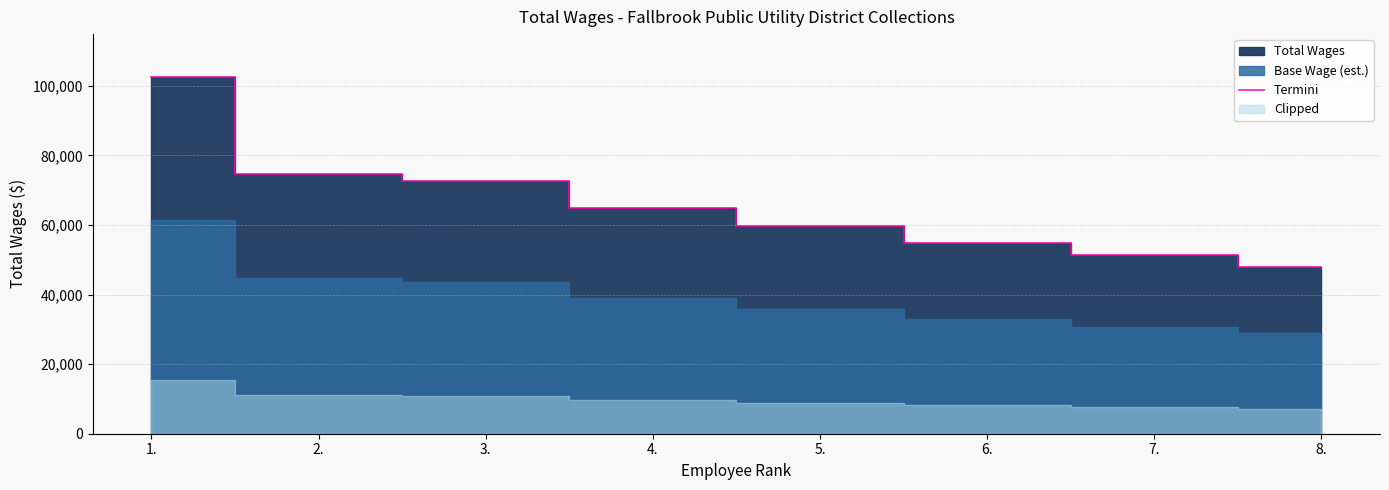

Reading left to right, what are all the values shown in this chart?

102563	74661	72780	64924	59700	54725	51350	48069